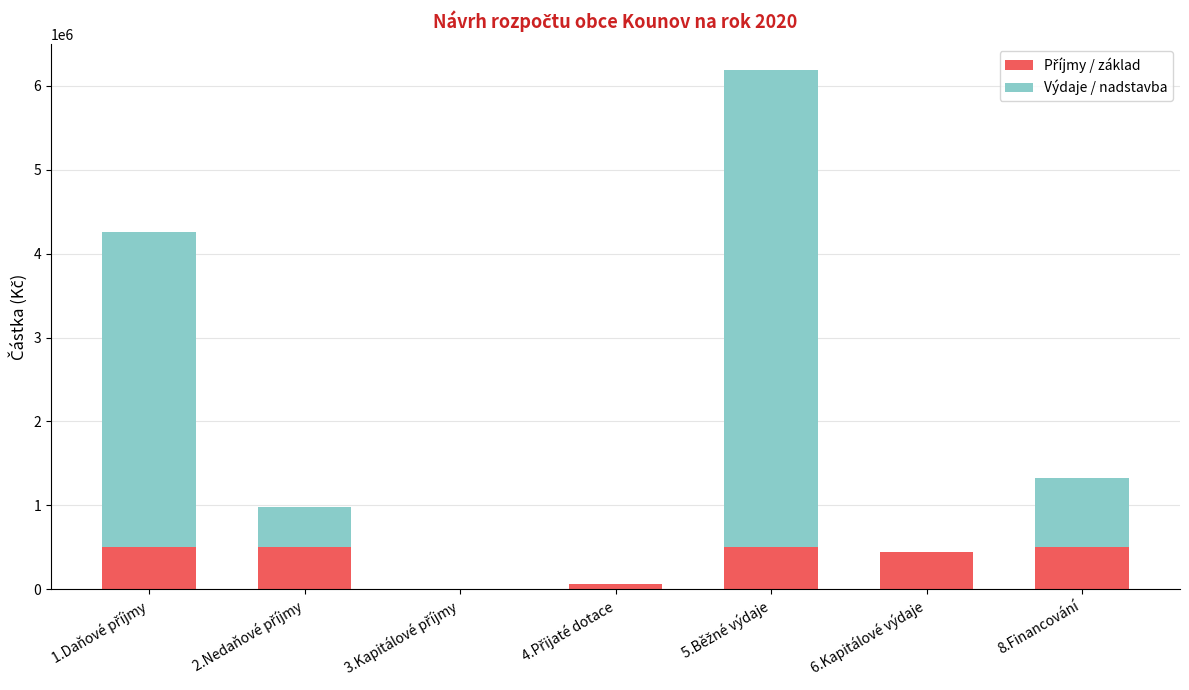

How many distinct data groups are displayed?

2